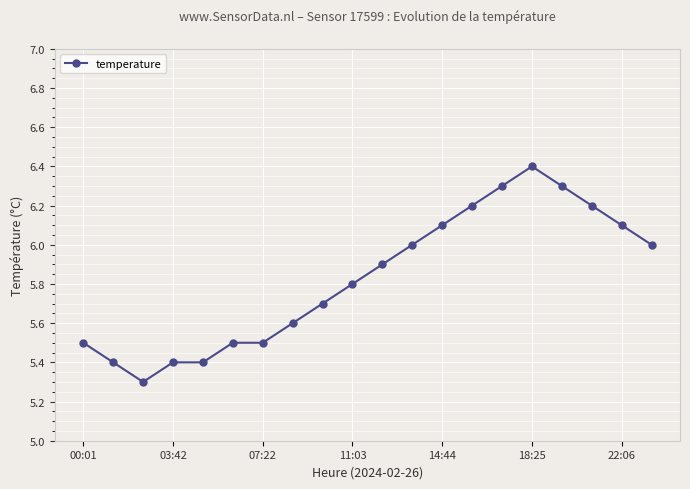

What is the average value?

5.8